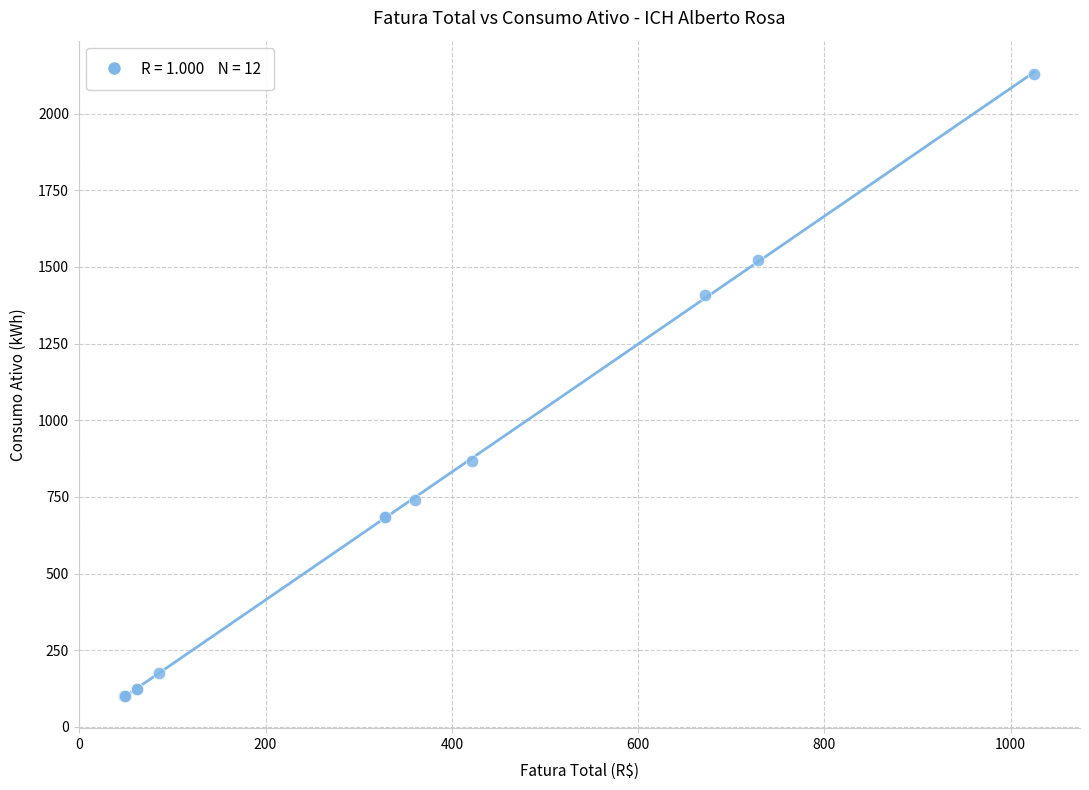

What Y value in the scatter plot is closest to 1114?

867